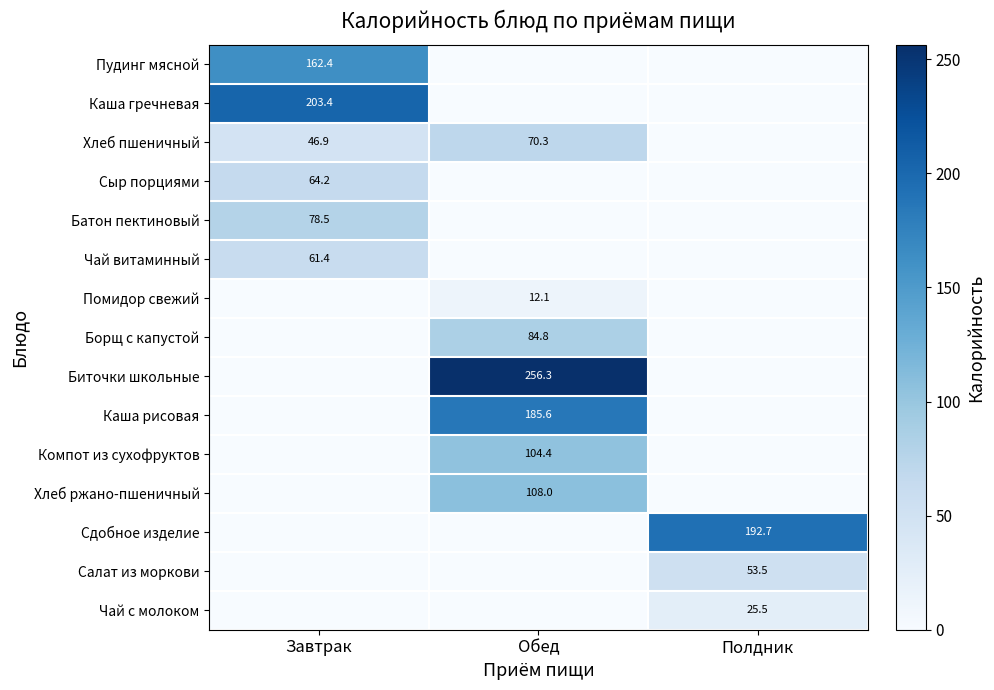

Is it true that Биточки школьные equals 256.3 at Обед?

True